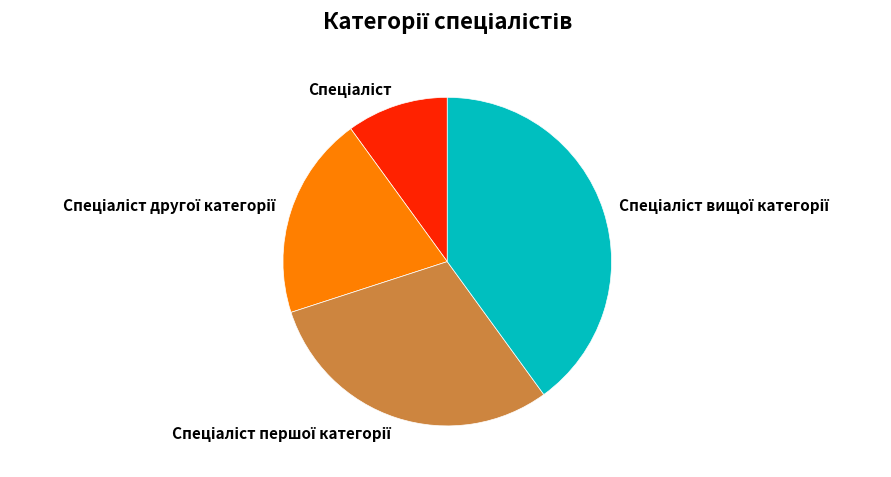

Is there a majority slice in this chart?

No